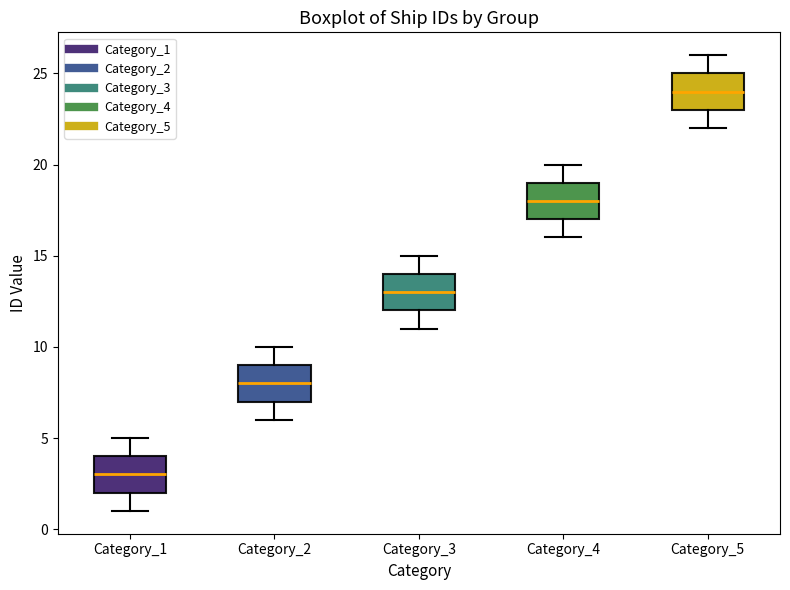

Which box has the lowest median line?

Category_1